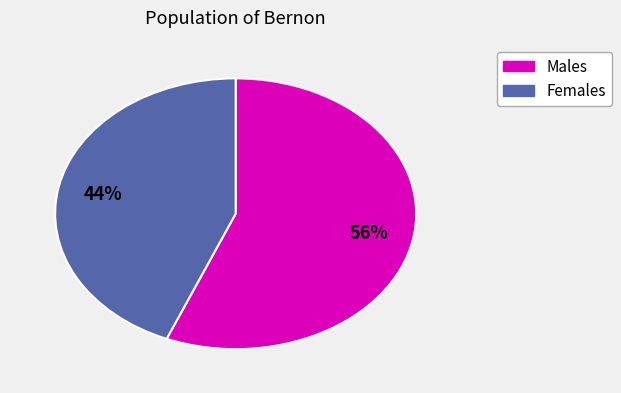

To the nearest percent, what is the difference between the largest and smallest slice percentages?

12%